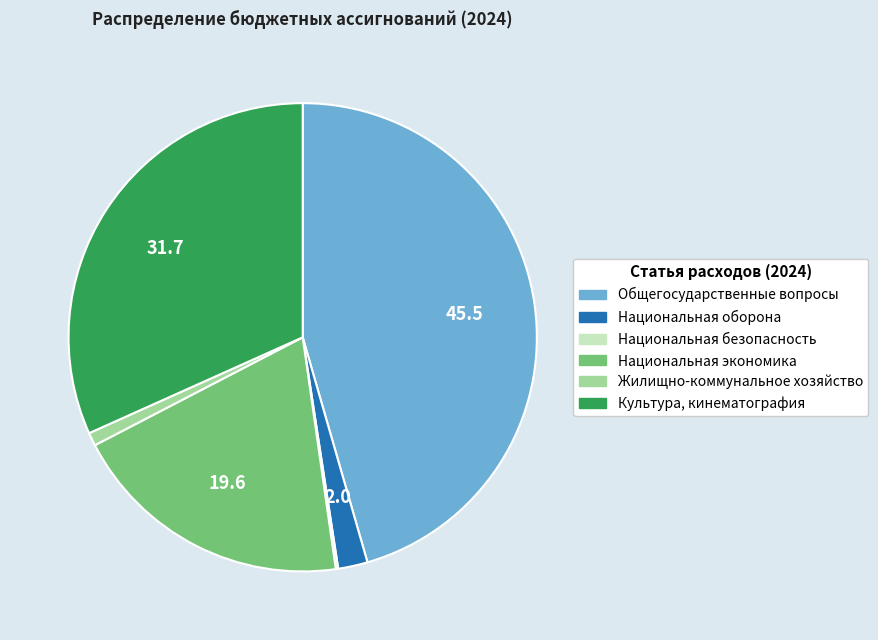

Is Общегосударственные вопросы the majority of the pie?

No